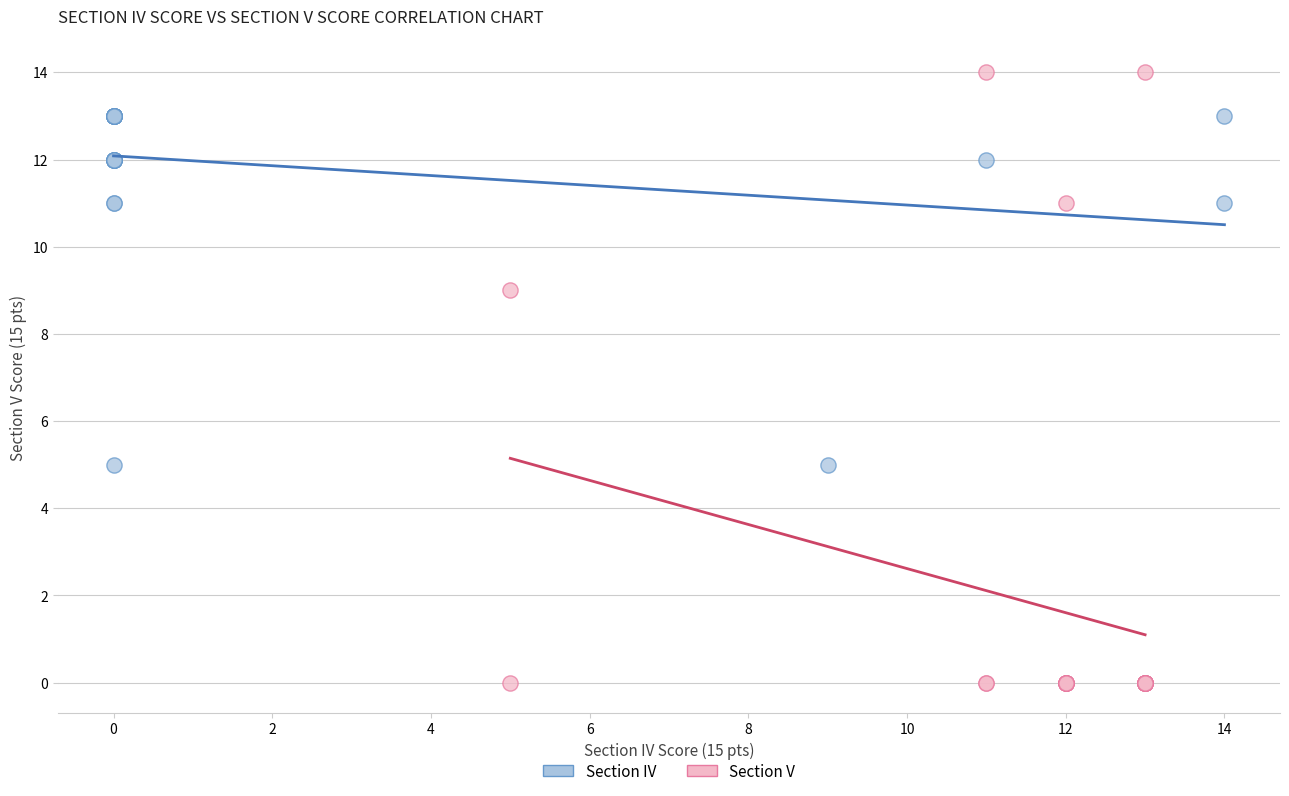

What are all the series names shown in the legend?

Section IV, Section V